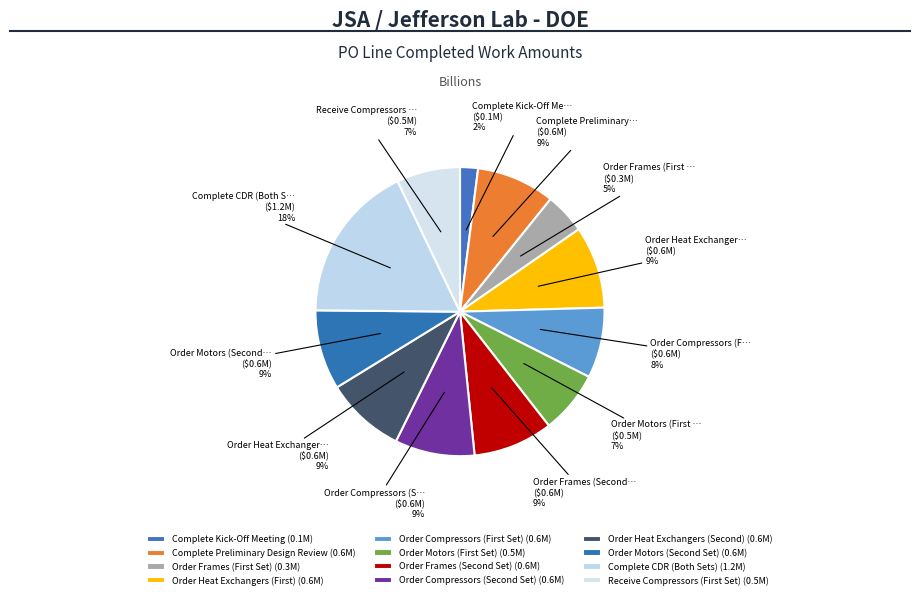

Is Complete Preliminary Design Review the majority of the pie?

No